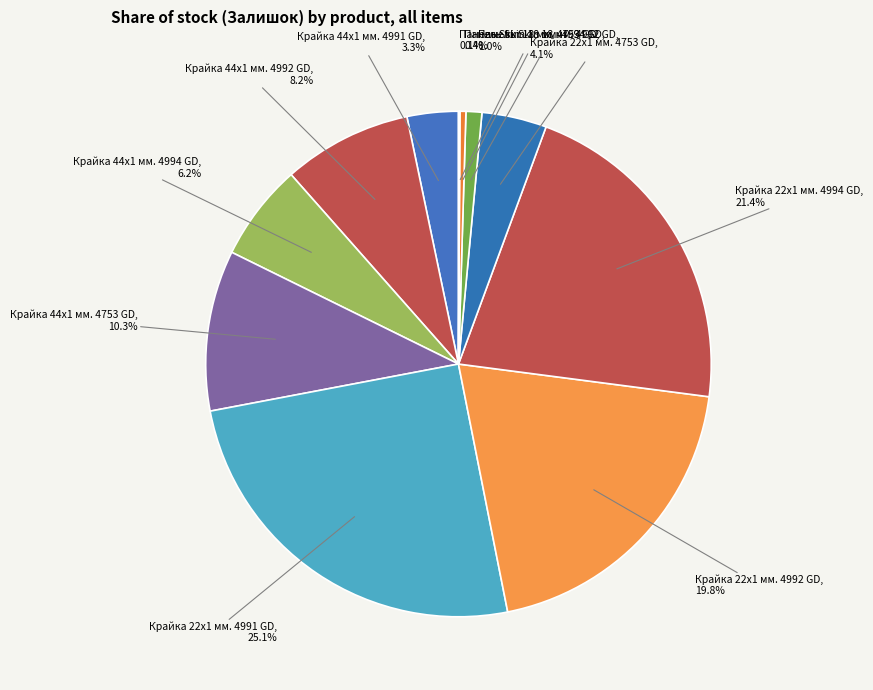

What portion of the pie excludes Крайка 22x1 мм. 4992 GD?

80.2%